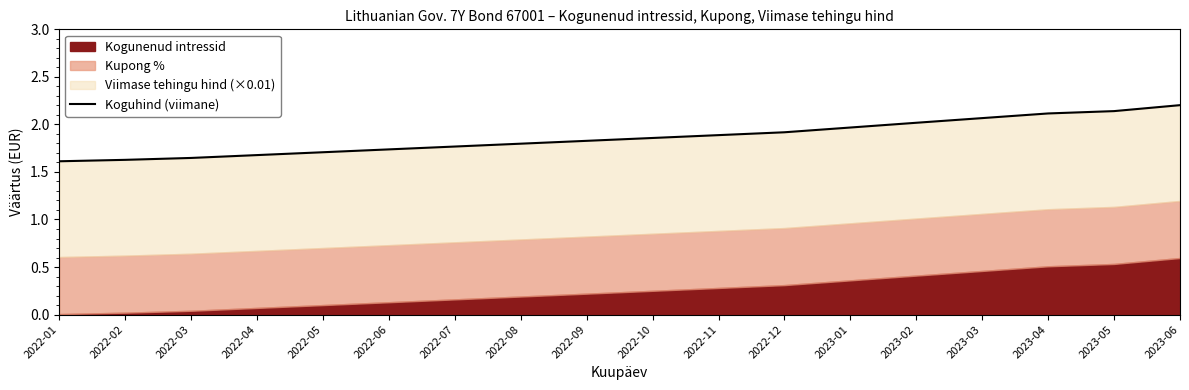

What is the difference between the maximum and second lowest values?

0.6